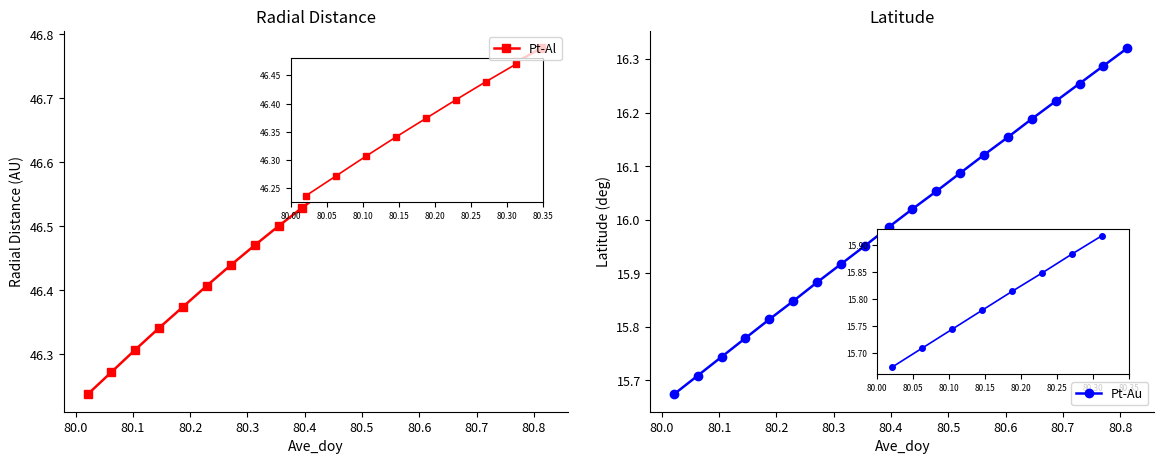

True or false: Pt-Au has more than 2 interior local peaks.

False